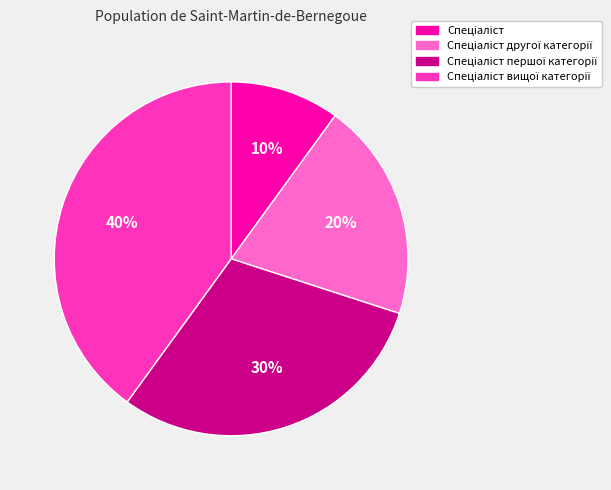

To the nearest percent, what is the average slice percentage?

25%